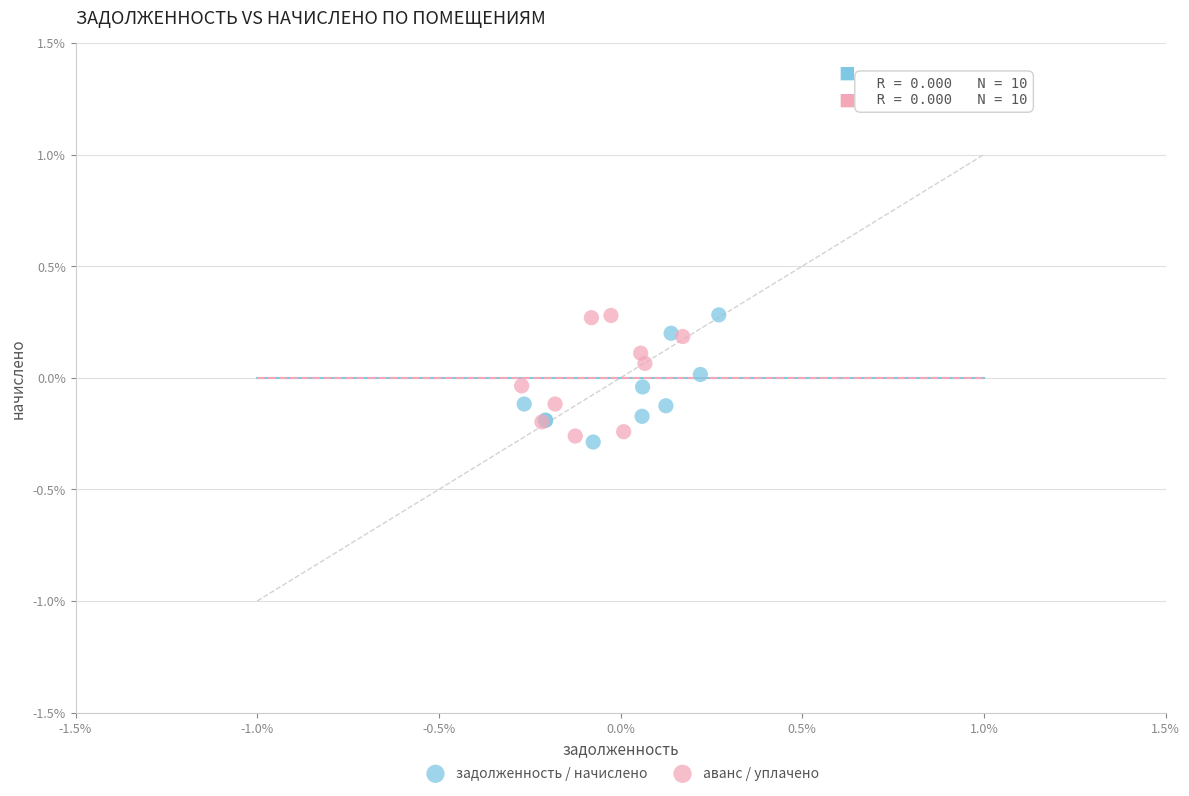

Which series reaches the minimum Y coordinate?

задолженность / начислено